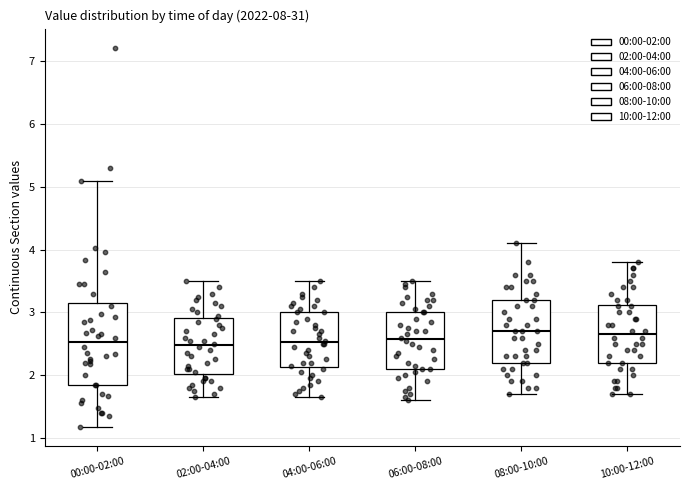

Reading left to right, transcribe this box plot: for each box, give where its median line is, the range the box spans, and where its two whiskers end, as read against the y-axis. The values are not printed on the chart, so give them approximately, as read against the axis.

00:00-02:00: median 2.5, box 1.9 to 3.2, whiskers 1.2 to 5.1
02:00-04:00: median 2.5, box 2.0 to 2.9, whiskers 1.7 to 3.5
04:00-06:00: median 2.5, box 2.1 to 3.0, whiskers 1.7 to 3.5
06:00-08:00: median 2.6, box 2.1 to 3.0, whiskers 1.6 to 3.5
08:00-10:00: median 2.7, box 2.2 to 3.2, whiskers 1.7 to 4.1
10:00-12:00: median 2.7, box 2.2 to 3.1, whiskers 1.7 to 3.8